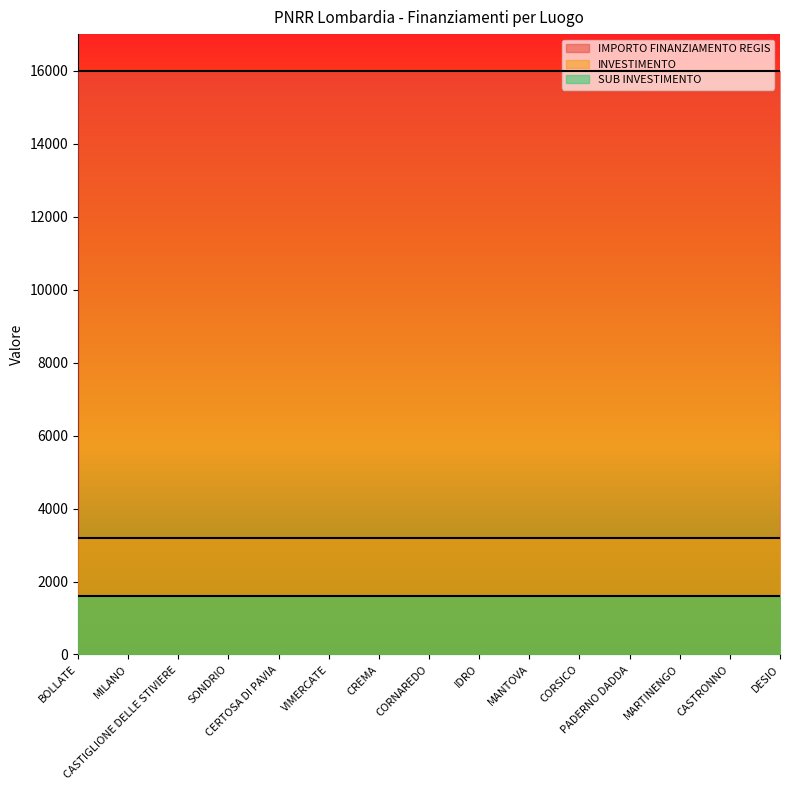

At CREMA, list the series in order from largest to smallest.

IMPORTO FINANZIAMENTO REGIS, INVESTIMENTO, SUB INVESTIMENTO